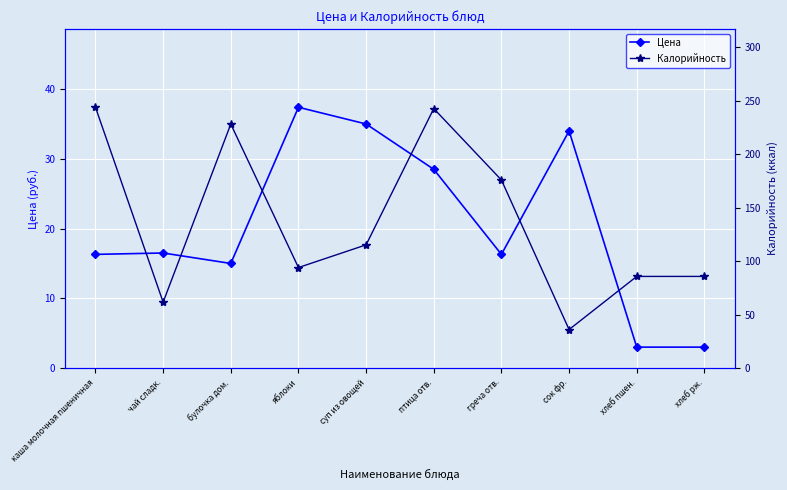

At which category is the sum across all series the highest?

птица отв.